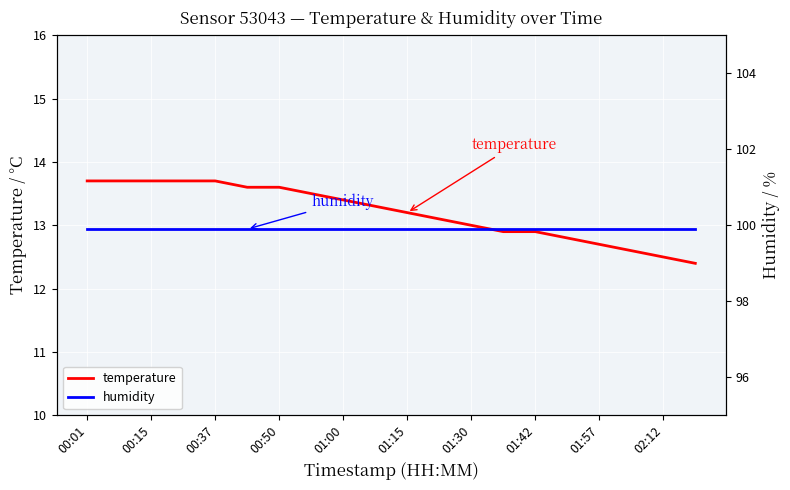

Which series has the largest total across all categories?

humidity